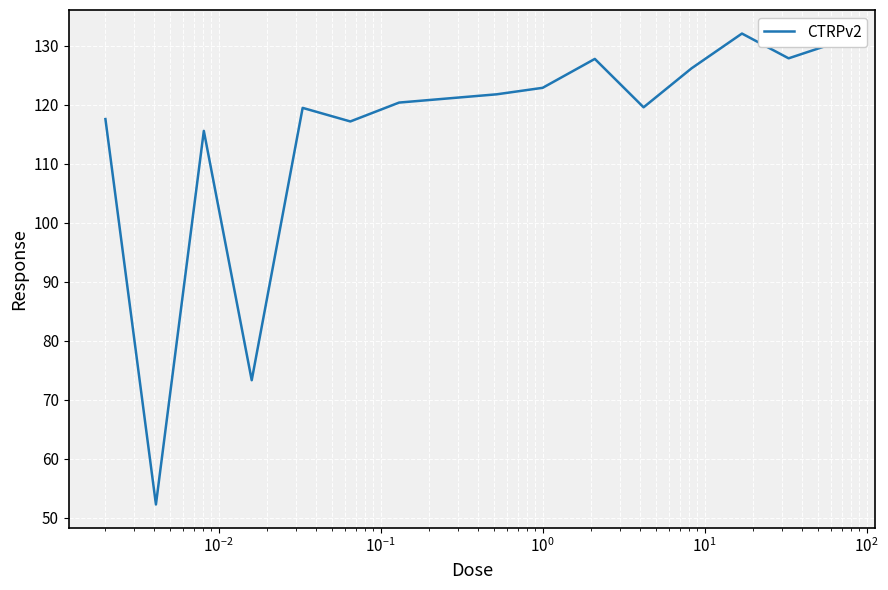

What is the minimum value shown in the chart?

52.3